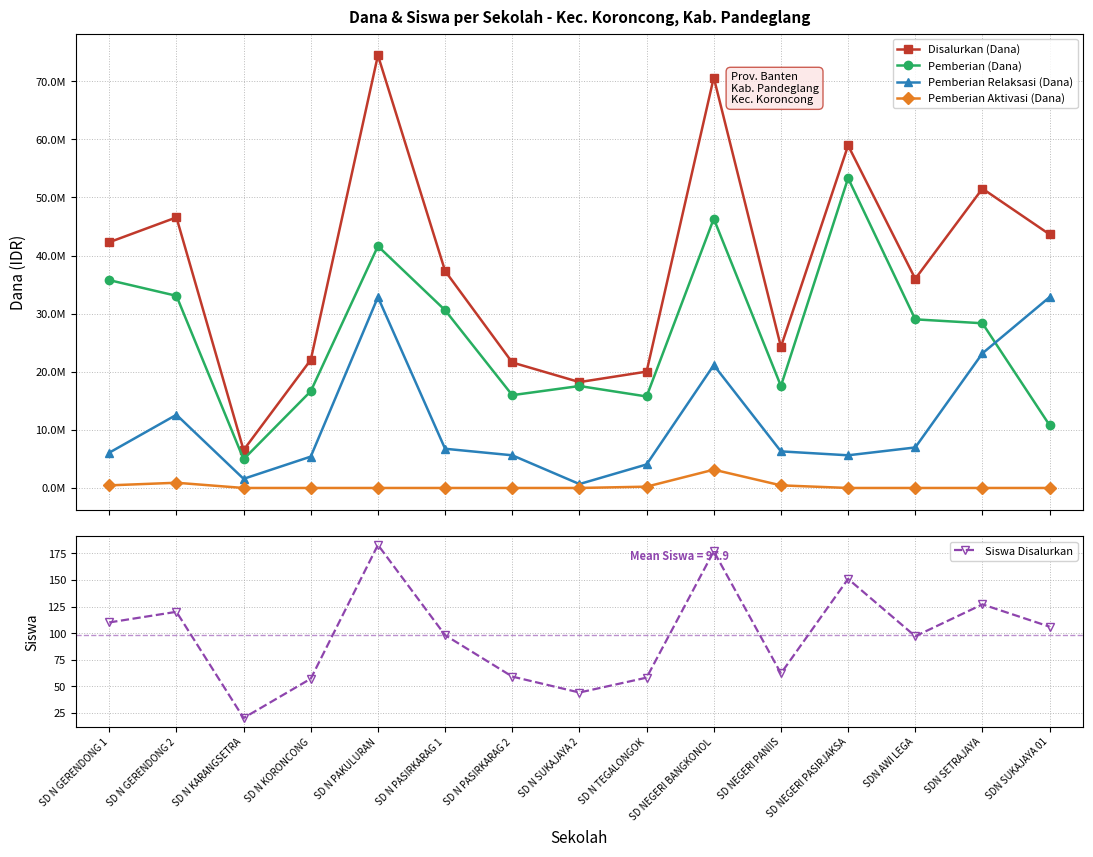

Which series has the largest total across all categories?

Disalurkan (Dana)